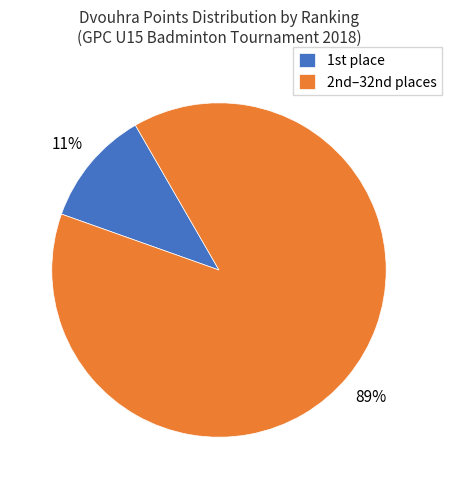

Rank the categories by value from lowest to highest.

1st place, 2nd–32nd places